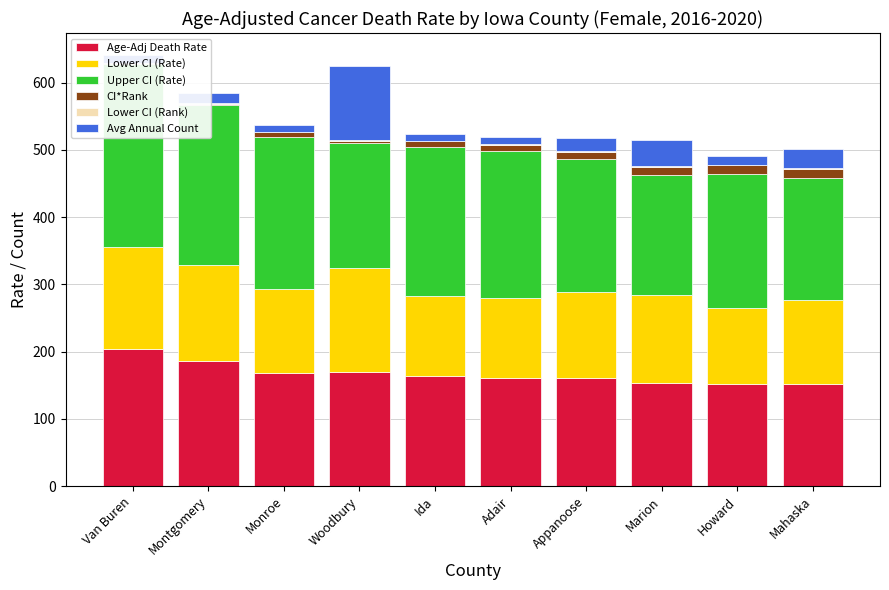

What is the label of the 9th bar from the right?

Montgomery